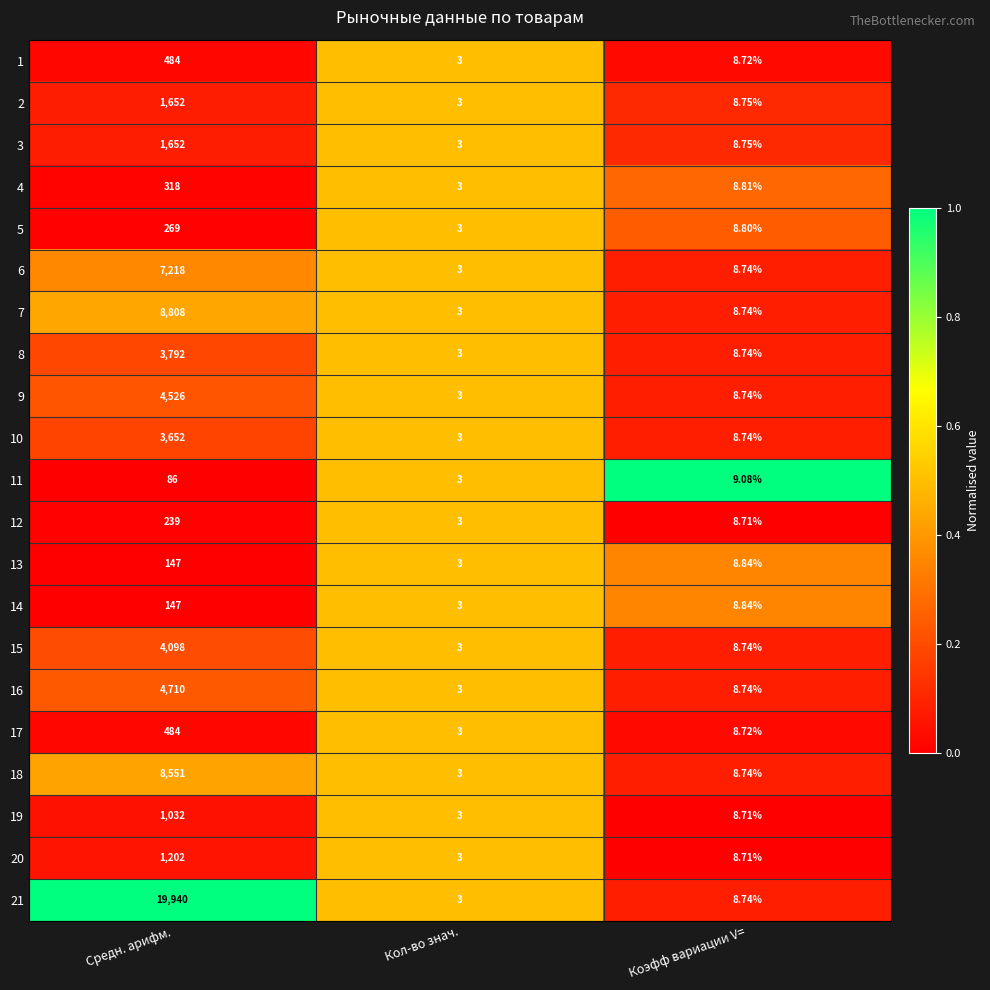

What is the total value across all series at Кол-во знач.?

63.0